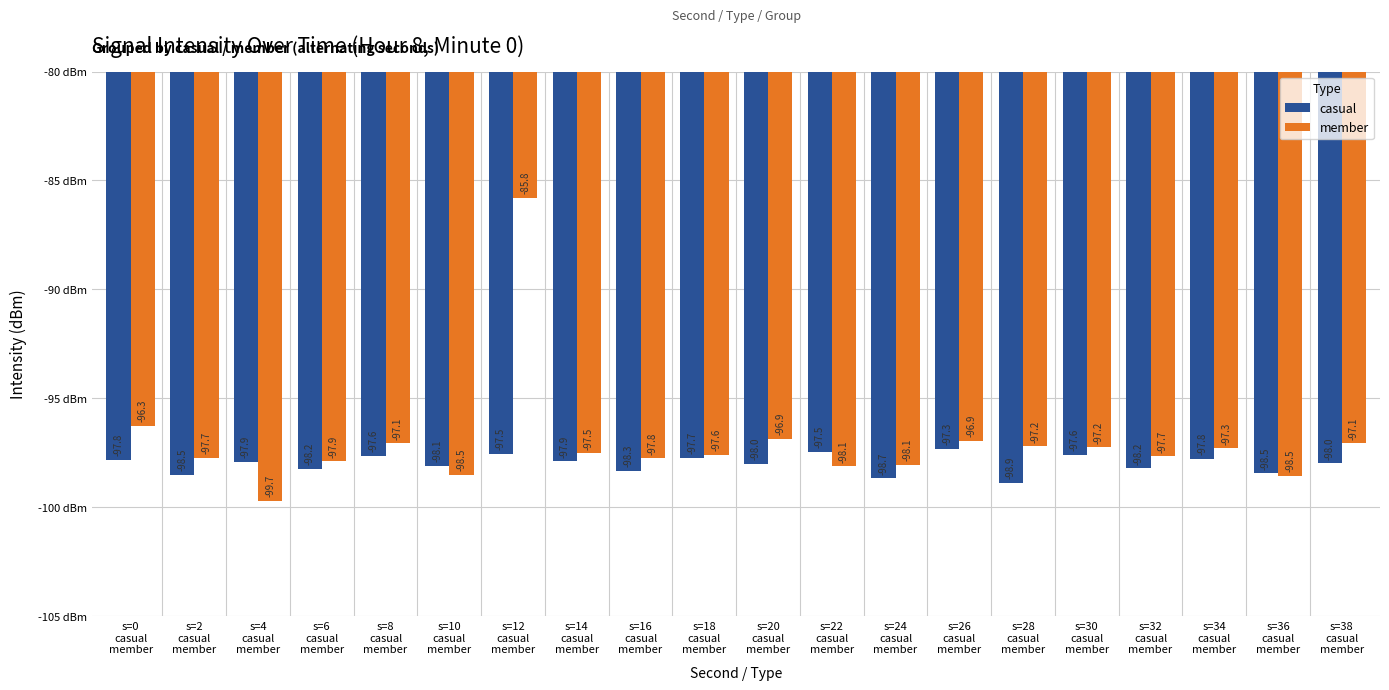

What is the minimum value shown in the chart?

-99.7